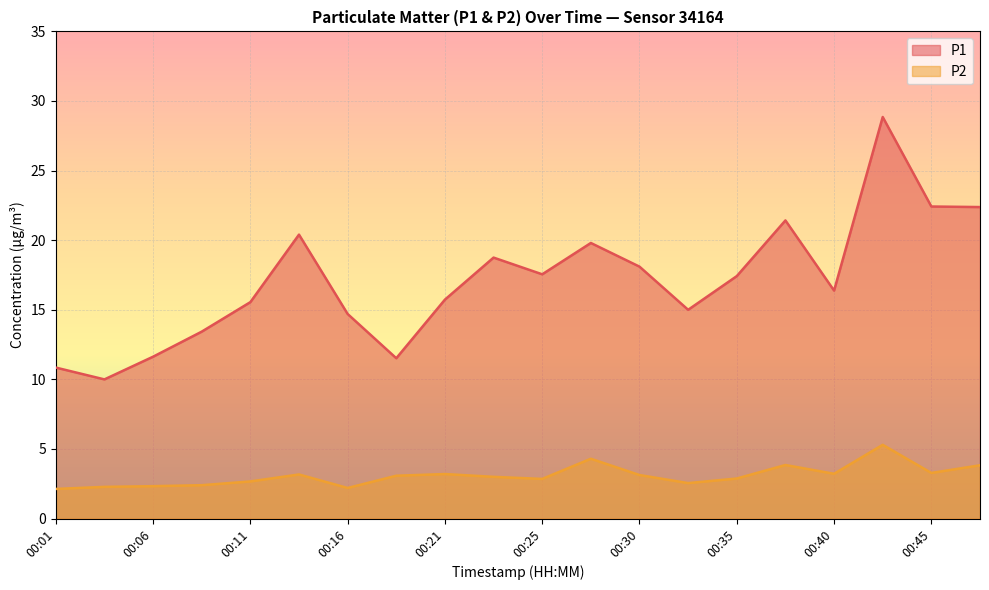

At which category does P2 reach its first local peak?

00:13